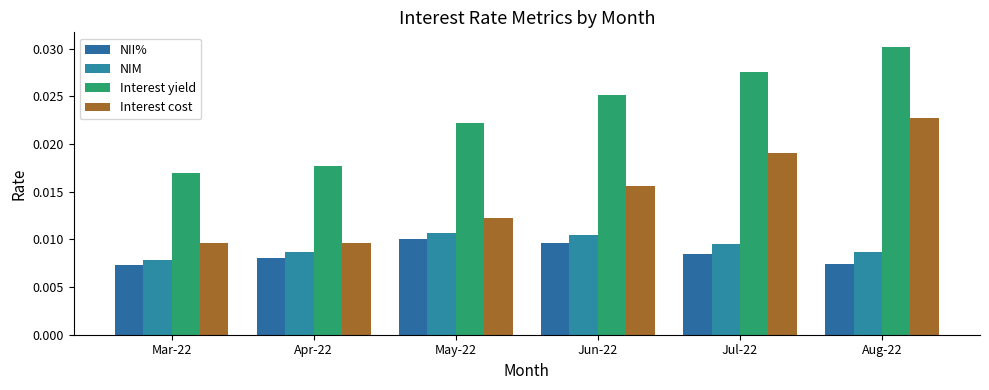

At which category is the sum across all series the highest?

Aug-22